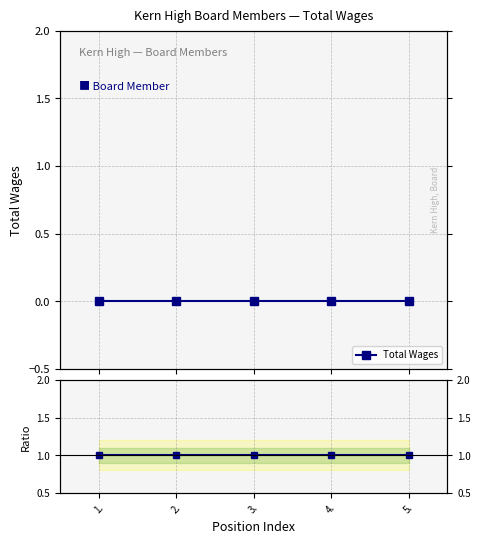

True or false: Ratio and Total Wages cross at least once.

False